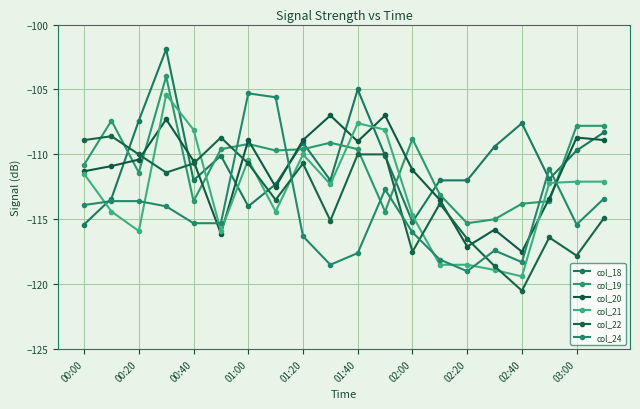

What is the value of the col_19 point at the 4th from the left?

-104.0